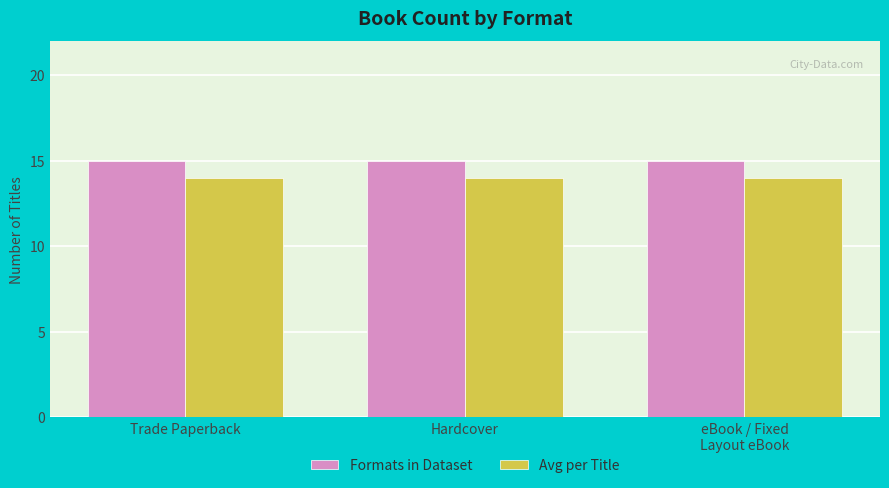

Reading right to left, extract all data points from this chart.

Formats in Dataset: eBook / Fixed
Layout eBook=15	Hardcover=15	Trade Paperback=15
Avg per Title: eBook / Fixed
Layout eBook=14	Hardcover=14	Trade Paperback=14